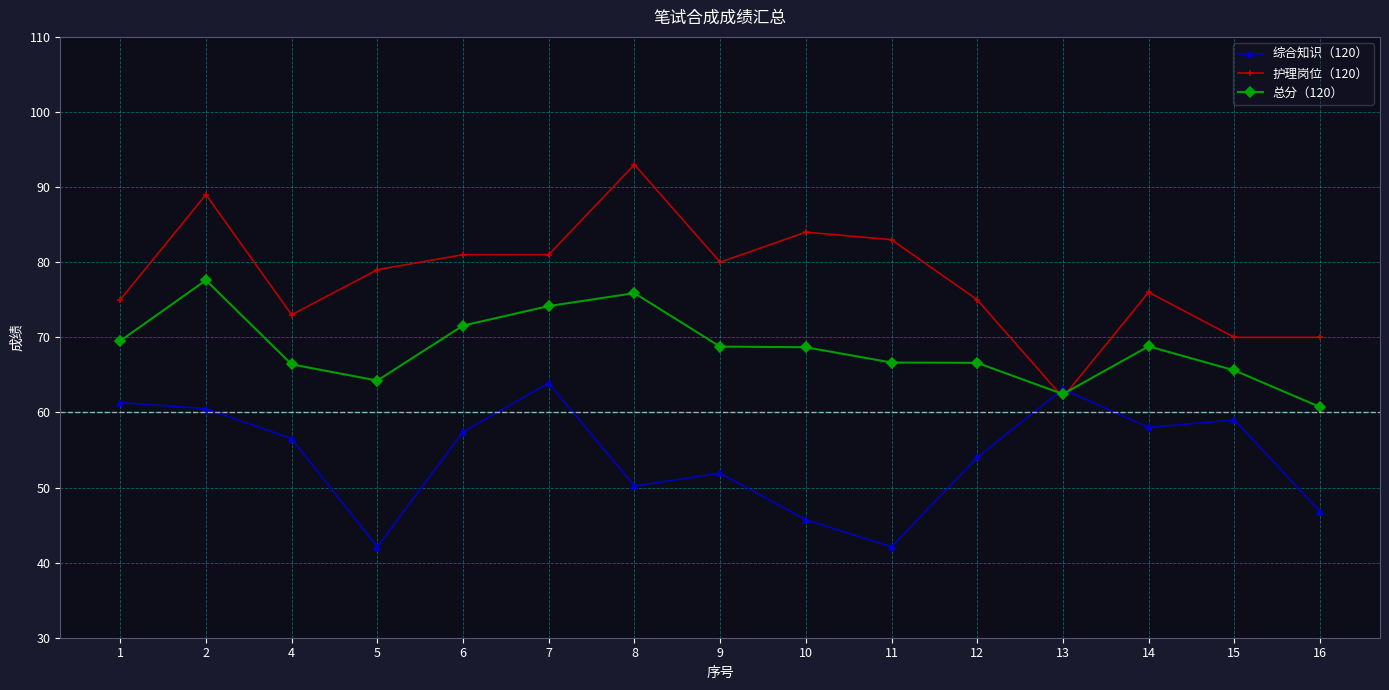

What is the value of the 护理岗位（120） point at the 9th from the left?

84.0